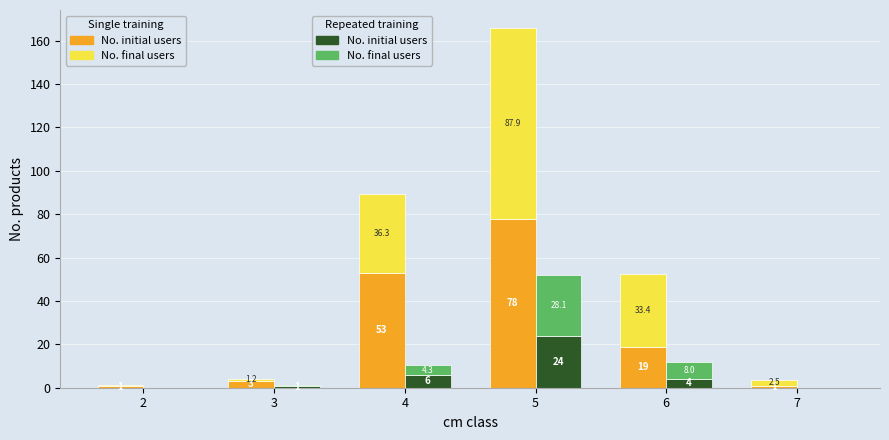

At which label does Single training - No. final users first exceed 33?

4